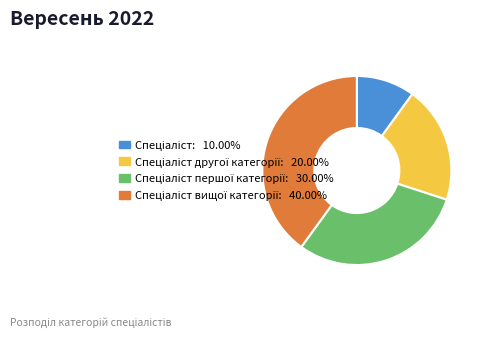

Does any single category account for the majority?

No